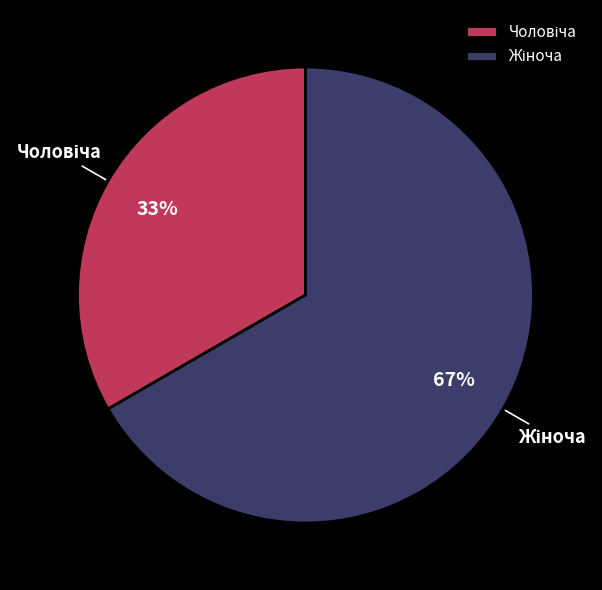

To the nearest percent, what is the average slice percentage?

50%